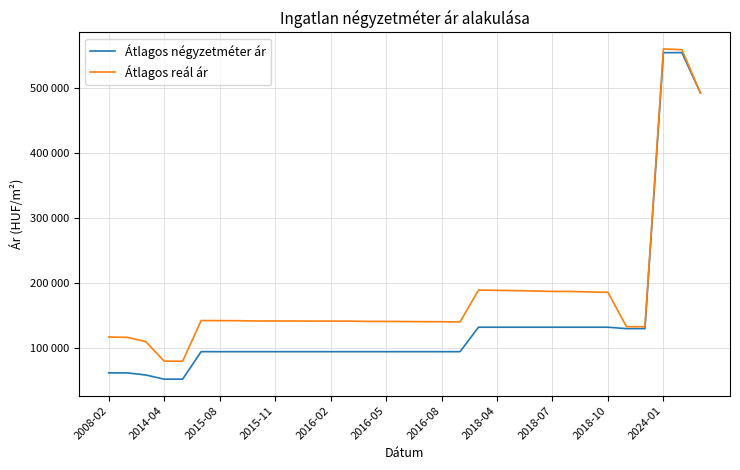

Is this an area chart (filled region under the line)?

No